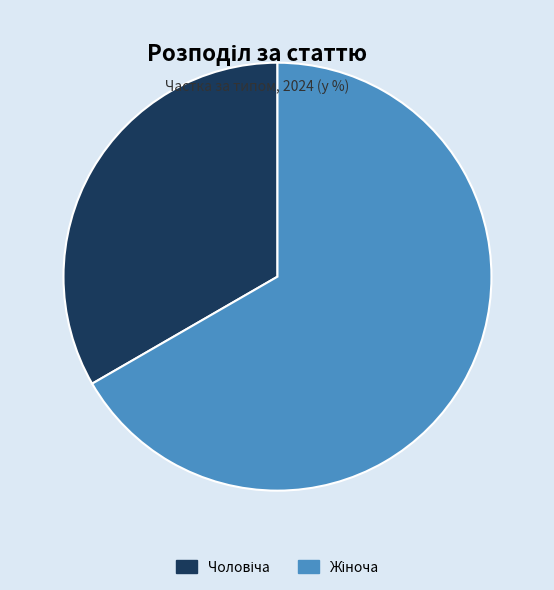

Is there any slice that represents more than half of the pie?

Yes